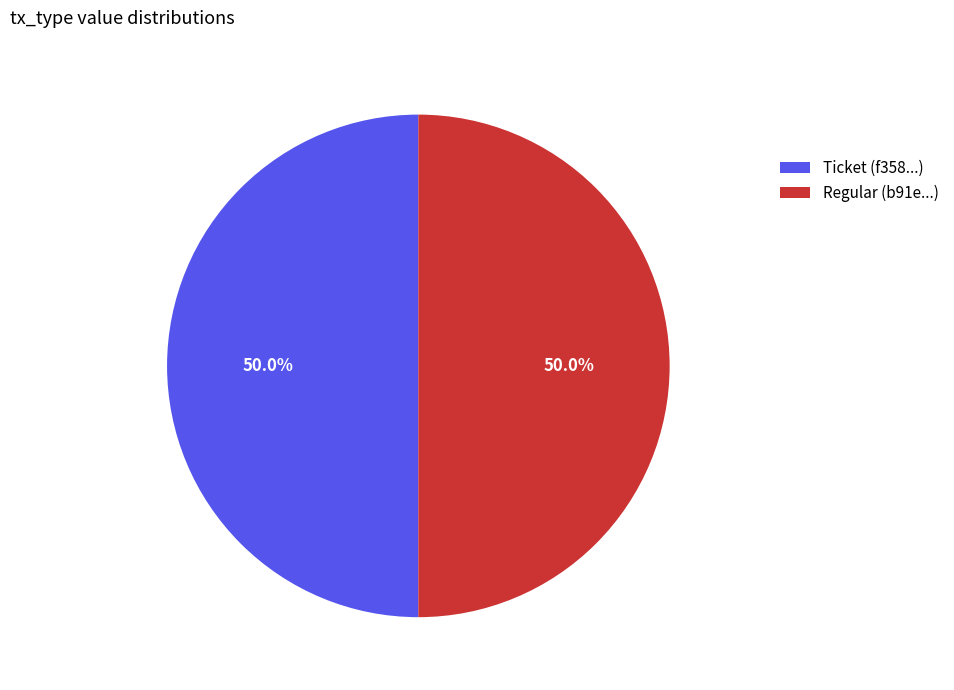

What percentage do Regular (b91e...) and Ticket (f358...) together represent?

100.0%